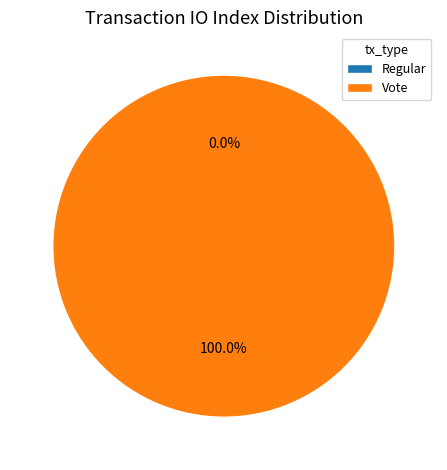

Is Vote the majority of the pie?

Yes